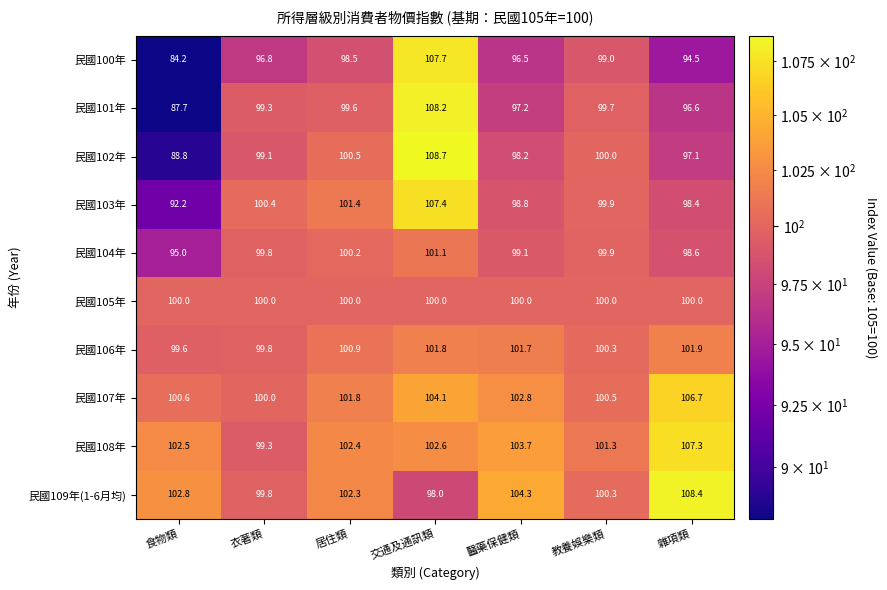

What is the maximum value for 民國103年?

107.4